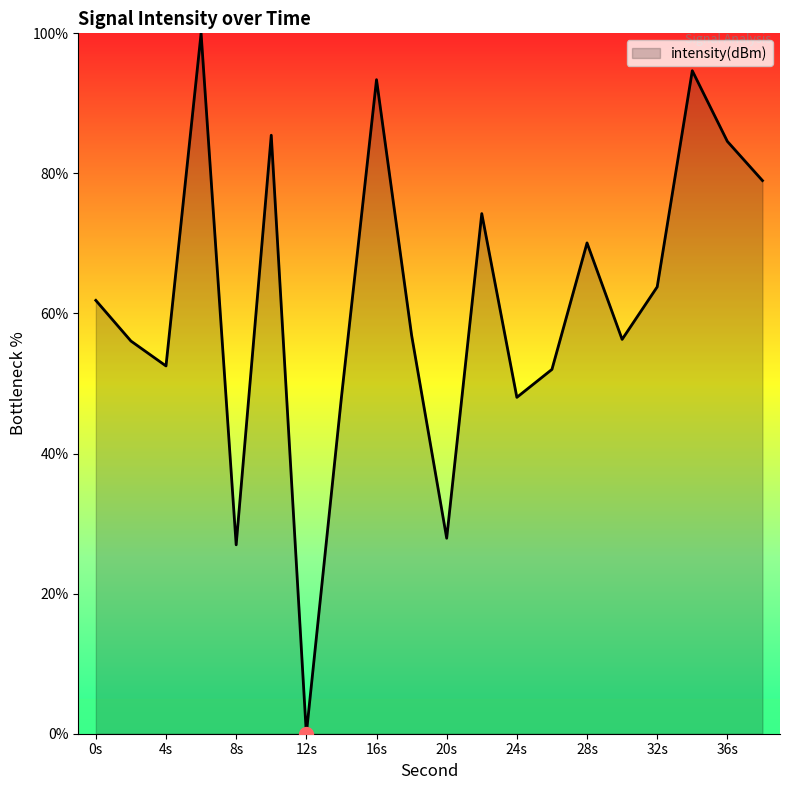

What is the difference between the maximum and minimum values?

100.0